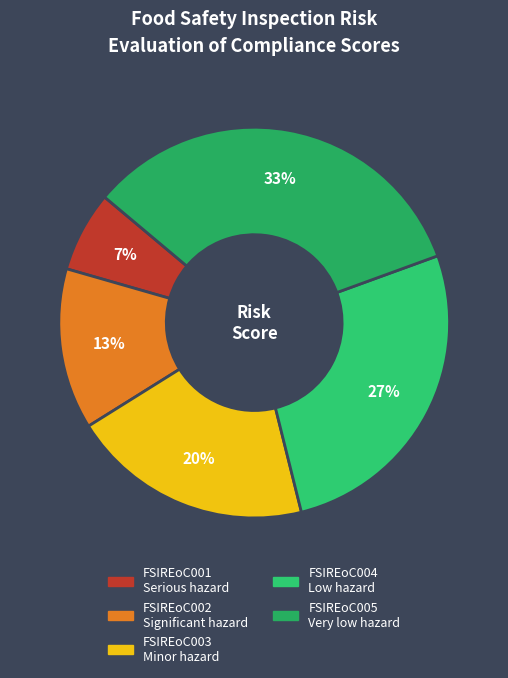

To the nearest percent, what is the average slice percentage?

20%